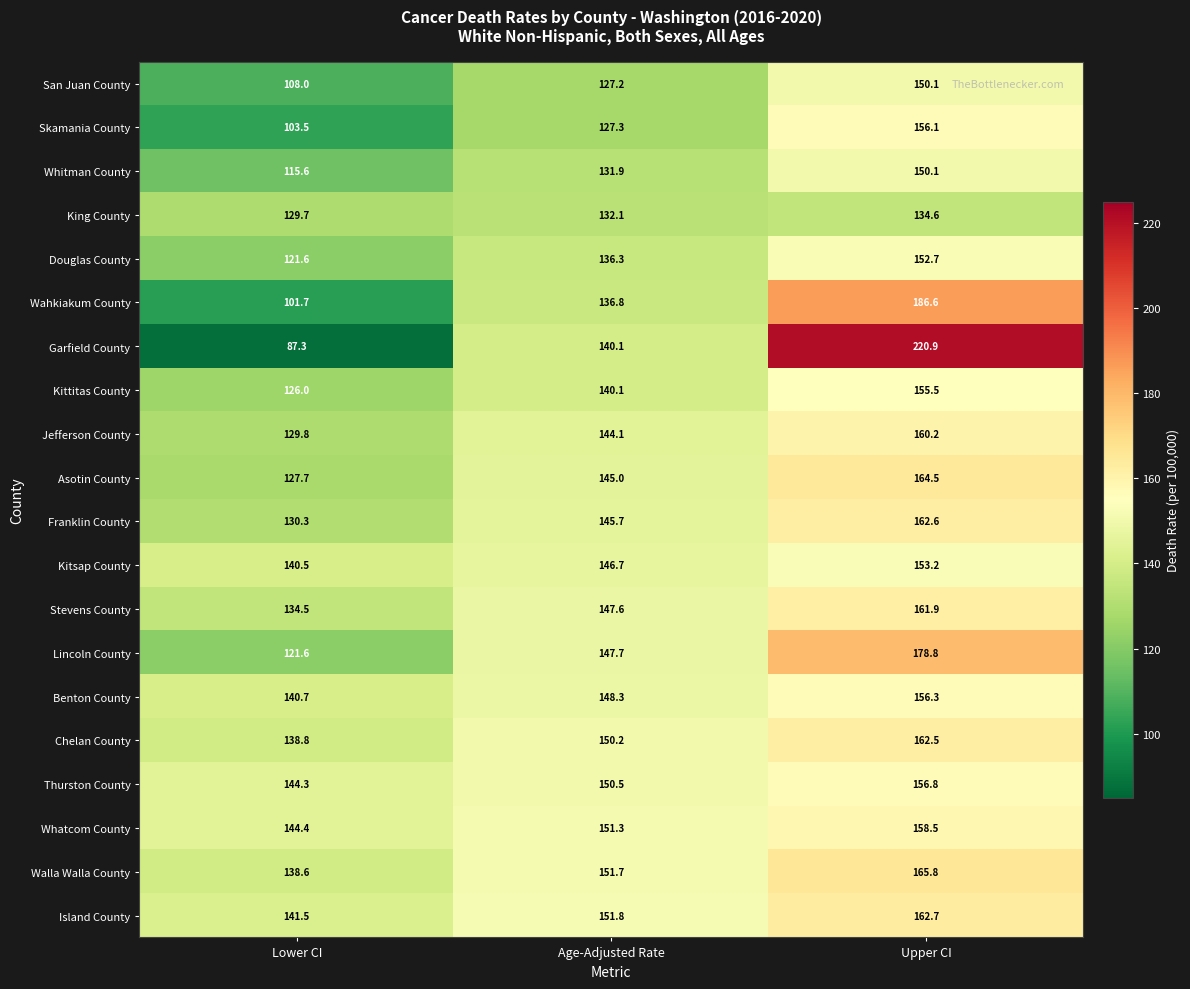

At how many categories does at least one series exceed 132?

3